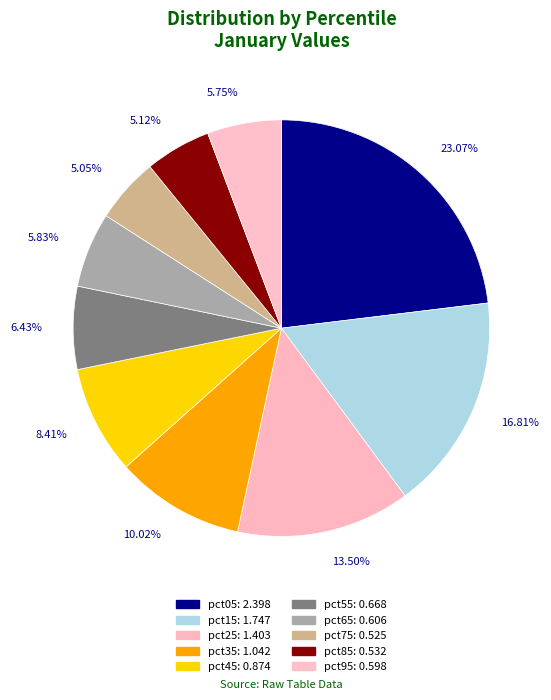

To the nearest percent, what is the difference between the largest and smallest slice percentages?

18%